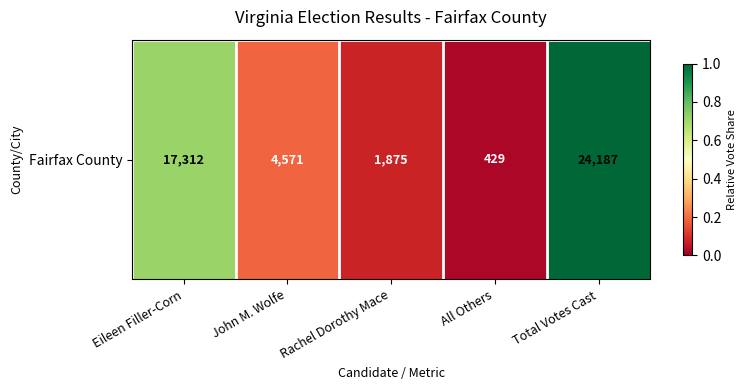

The chart shows a value of 0.1 at John M. Wolfe. True or false?

False